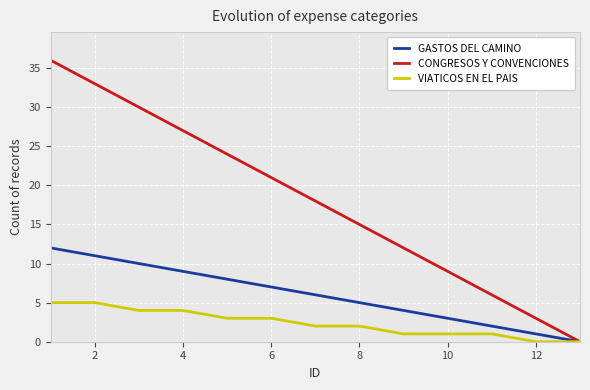

Count the VIATICOS EN EL PAIS values in the range 1 to 4.

9